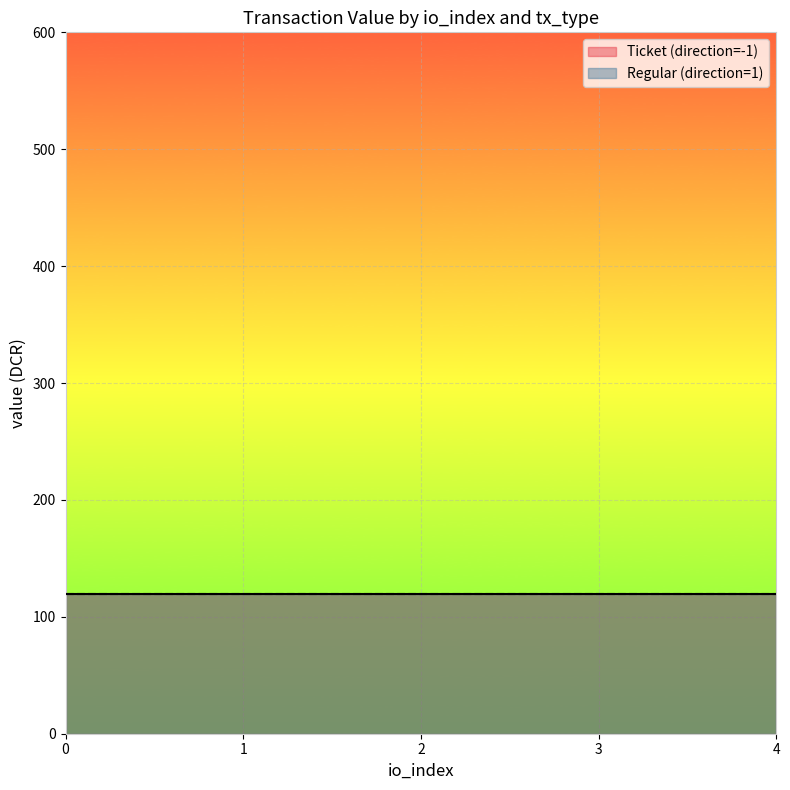

How many data points does each series have?

5